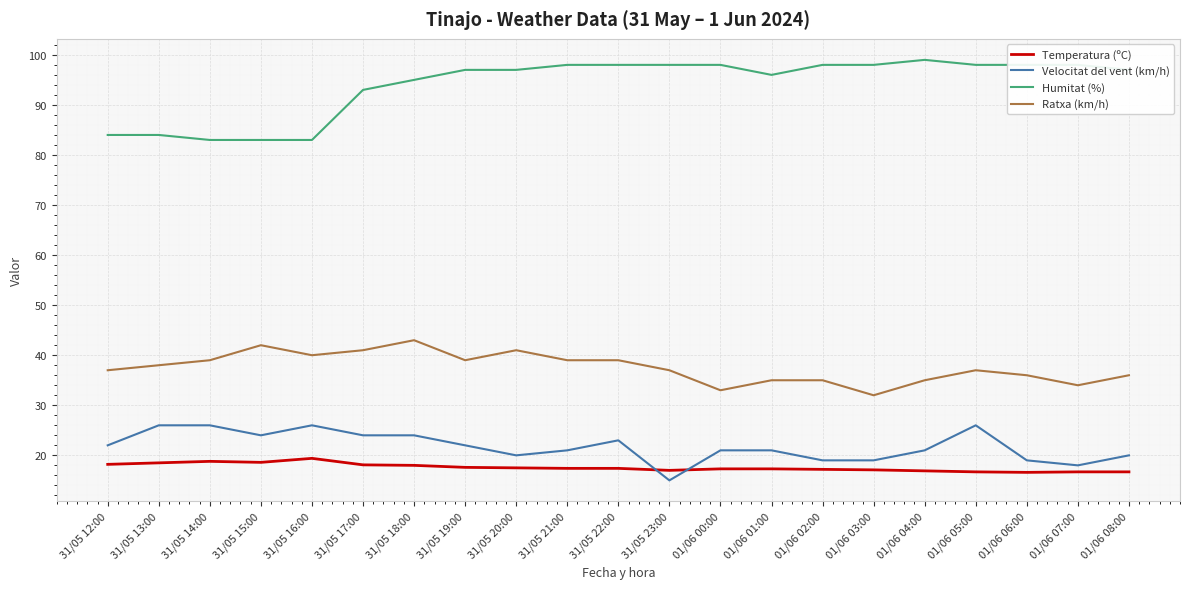

Which series has the largest total across all categories?

Humitat (%)